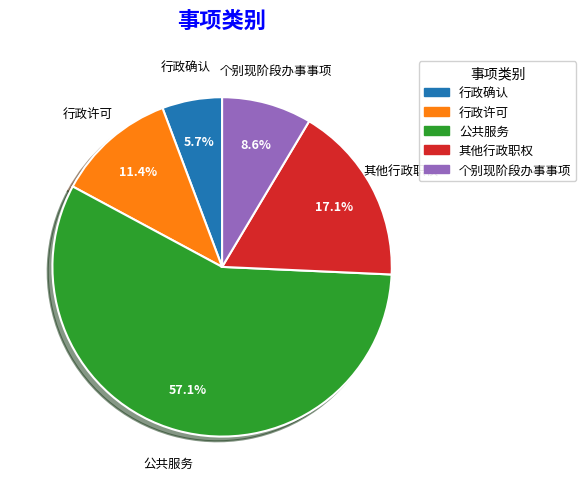

To the nearest percent, what portion does 个别现阶段办事事项 represent?

9%